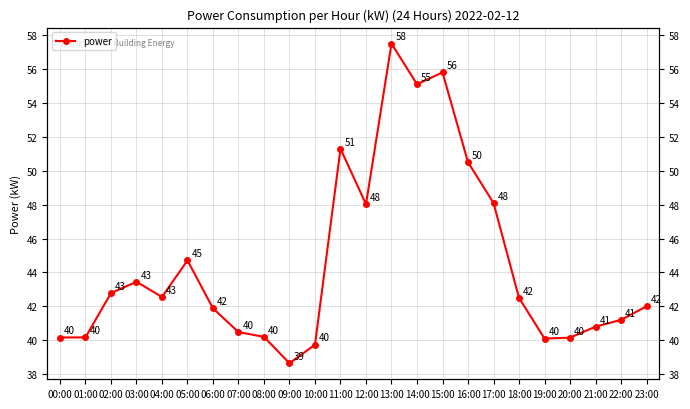

What is the label of the 3rd point from the right?

21:00